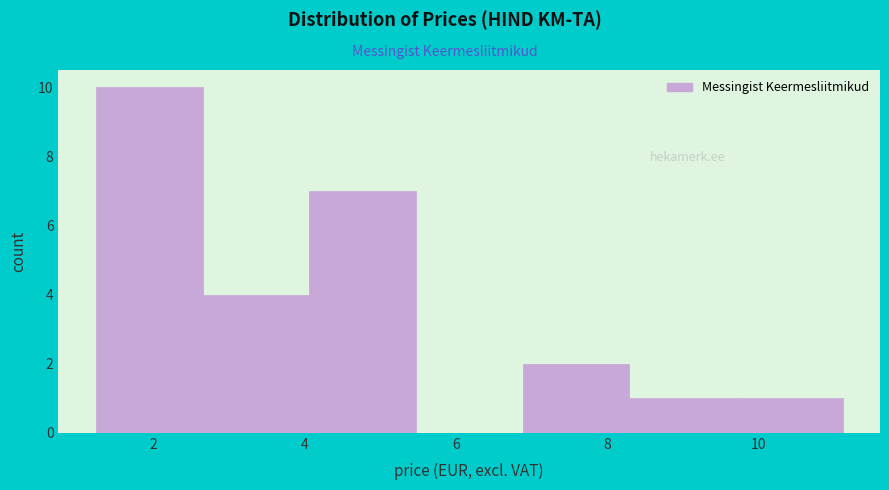

What is the height of the bar covering 4.0 to 5.4 on the x-axis? Neither the bar edges nor the heights are printed on the chart, so give them approximately, as read against the axes.

7